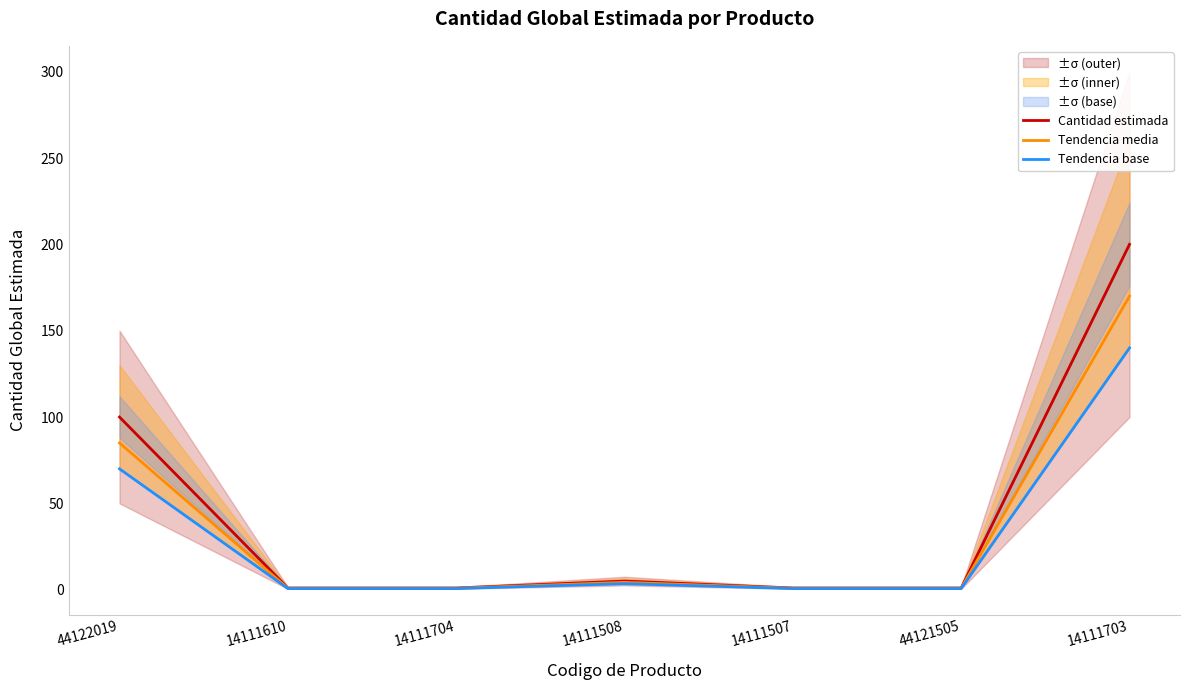

Rank the series by their maximum value, from lowest to highest.

Tendencia base, Tendencia media, Cantidad estimada